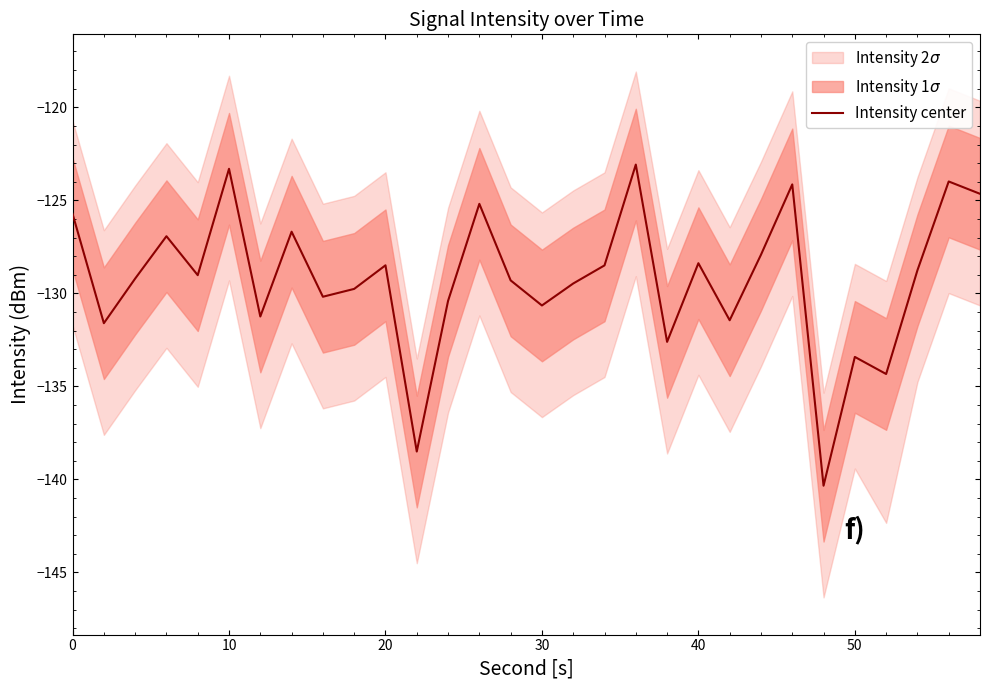

What is the highest value of the Intensity center series?

-123.1